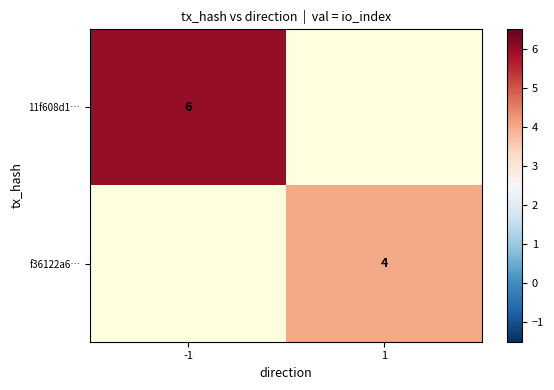

Which has a higher value, 1 or -1?

-1